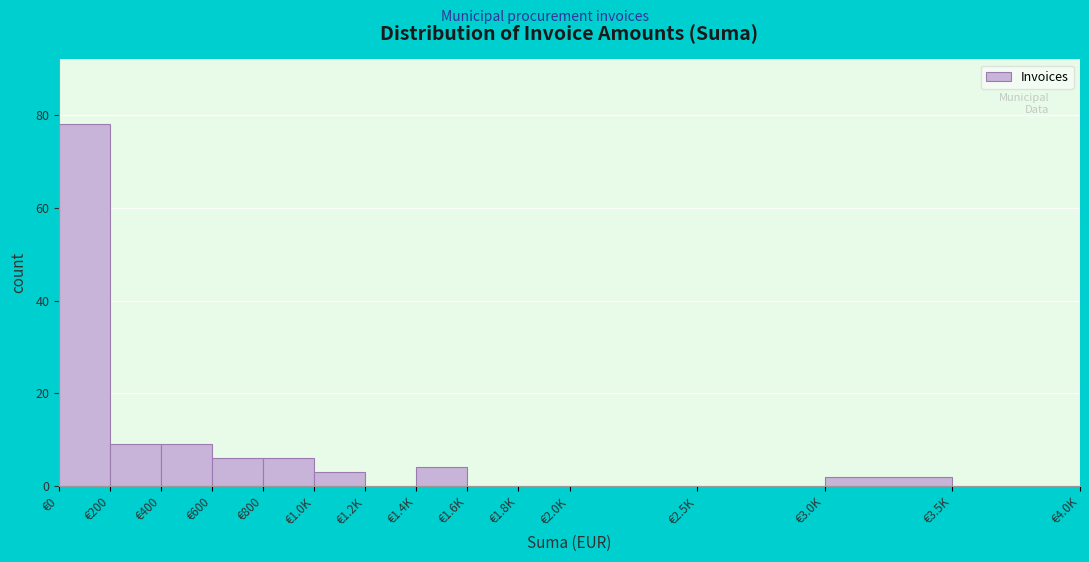

Reading right to left, extract all data points from this chart.

€3.5K=0	€3.0K=2	€2.5K=0	€2.0K=0	€1.8K=0	€1.6K=0	€1.4K=4	€1.2K=0	€1.0K=3	€800=6	€600=6	€400=9	€200=9	€0=78